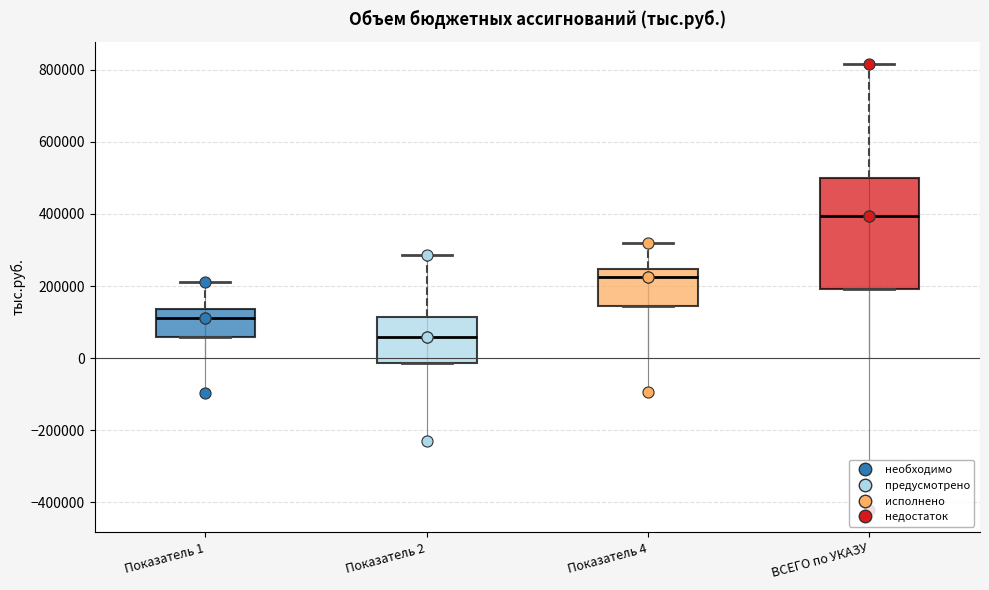

Which box is the tallest, from its lower edge to its upper edge?

ВСЕГО по УКАЗУ